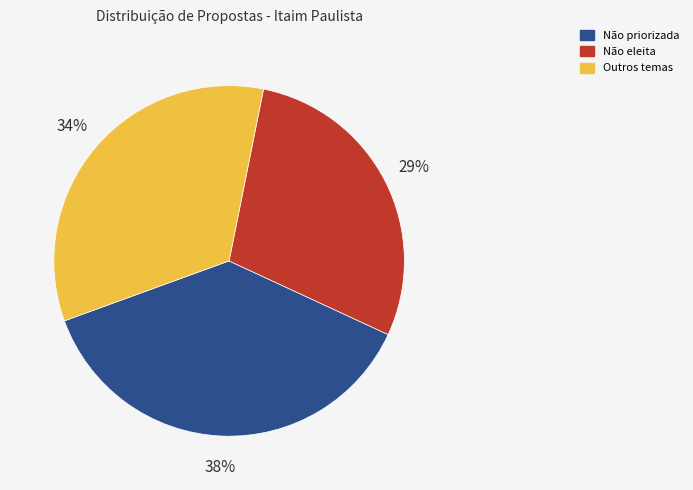

To the nearest percent, what is the average slice percentage?

33%